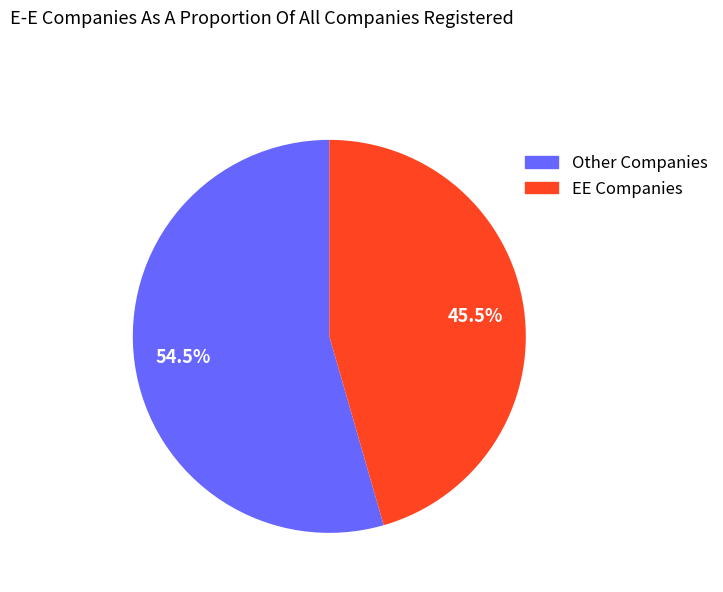

Does EE Companies represent more than half of the total?

No